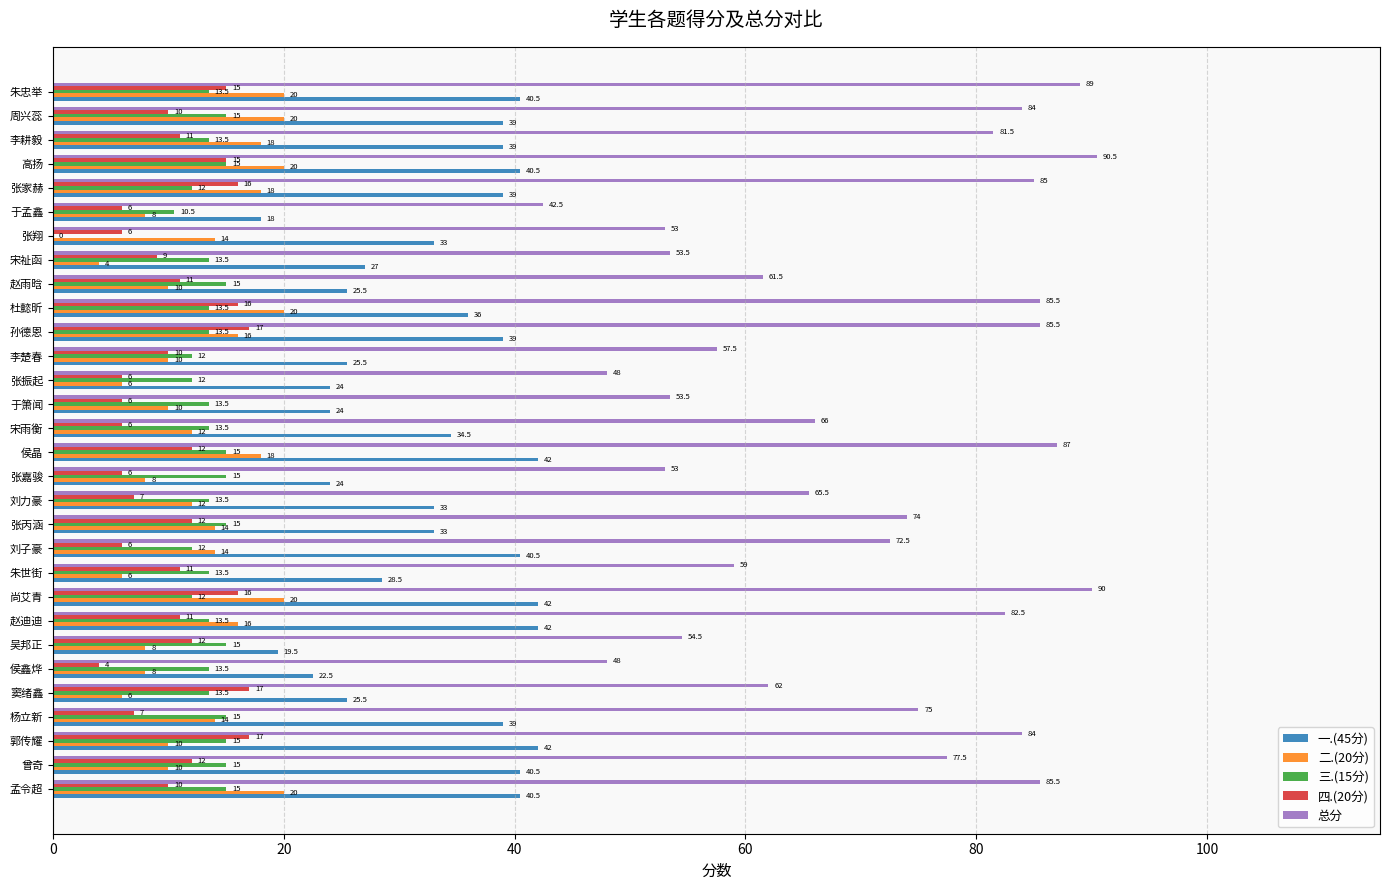

Which series has the largest total across all categories?

总分